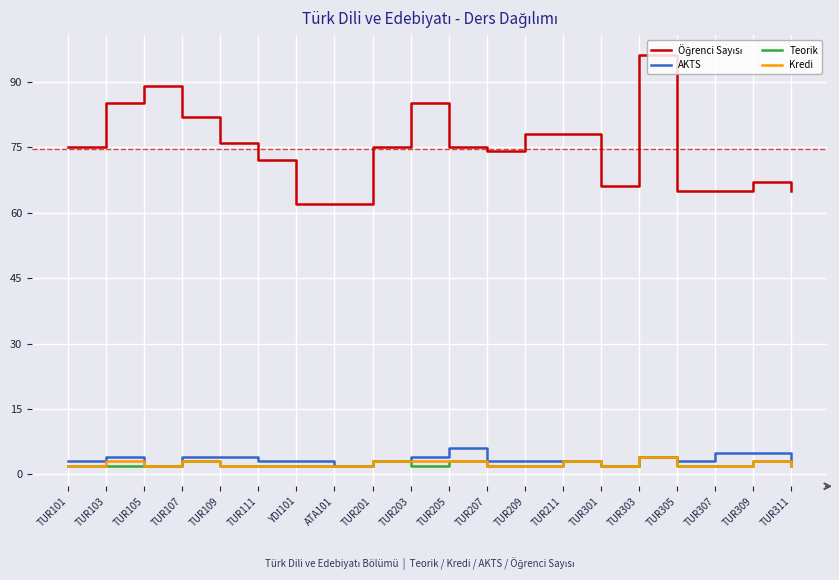

The Teorik series shows 2 at TUR307. True or false?

True